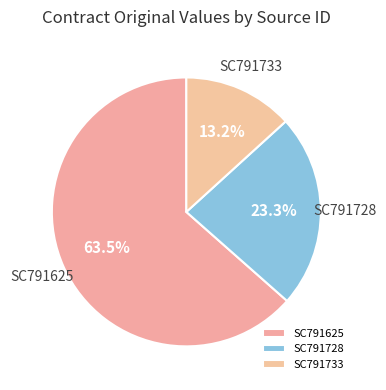

What percentage do SC791728 and SC791733 together represent?

36.5%